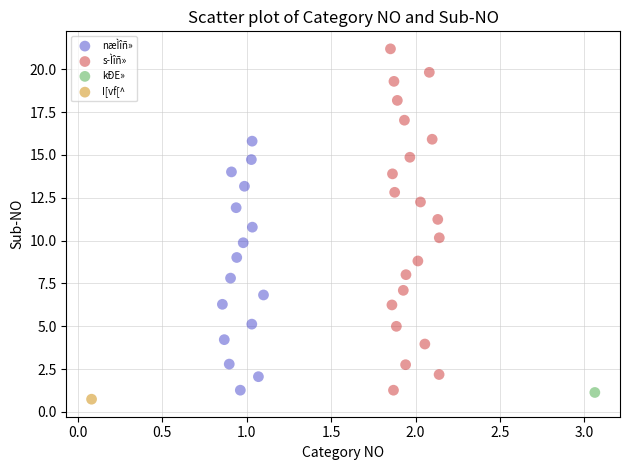

Which series contains the lowest Y value?

I[vf[^